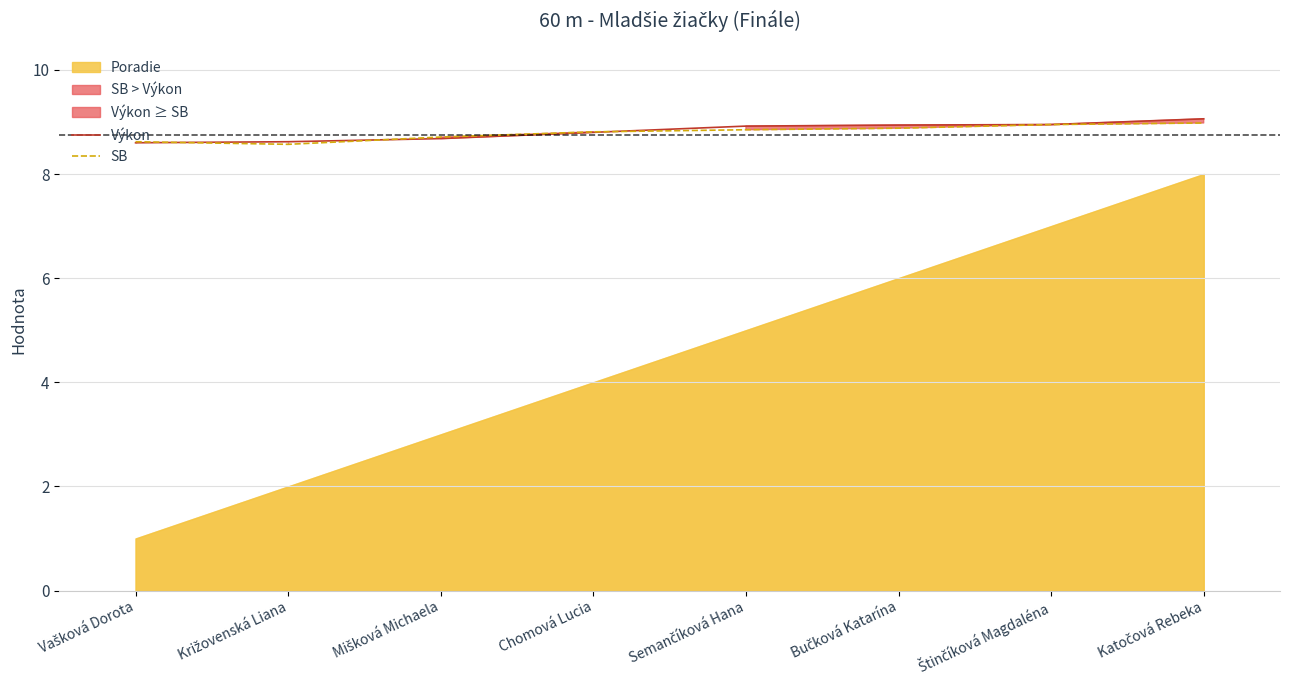

What is the difference between the second highest and second lowest values in the Výkon series?

0.3